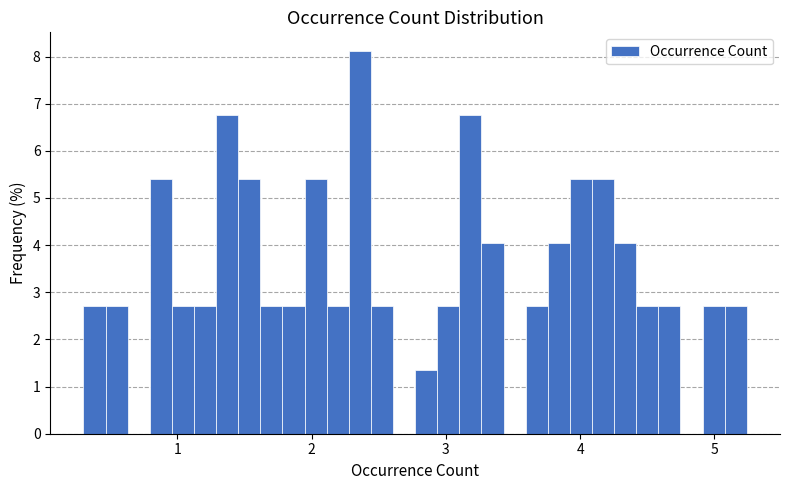

Read against the x-axis, roughly where is the centre of the tallest bar?

2.4